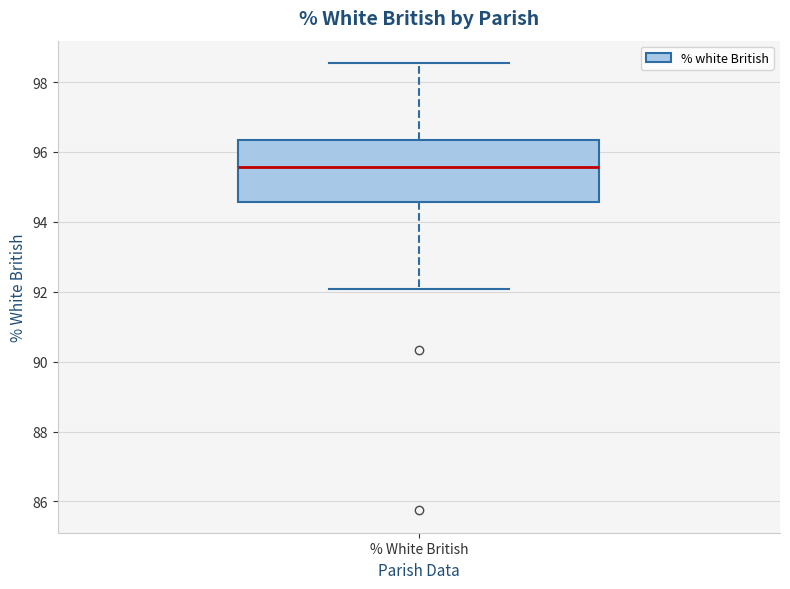

Read this box plot against the y-axis: the position of the median line, the range covered by the box, and the ends of both whiskers. The values are not printed on the chart, so give them approximately, as read against the axis.

median 95.6, box 94.6 to 96.4, whiskers 92.0 to 98.6